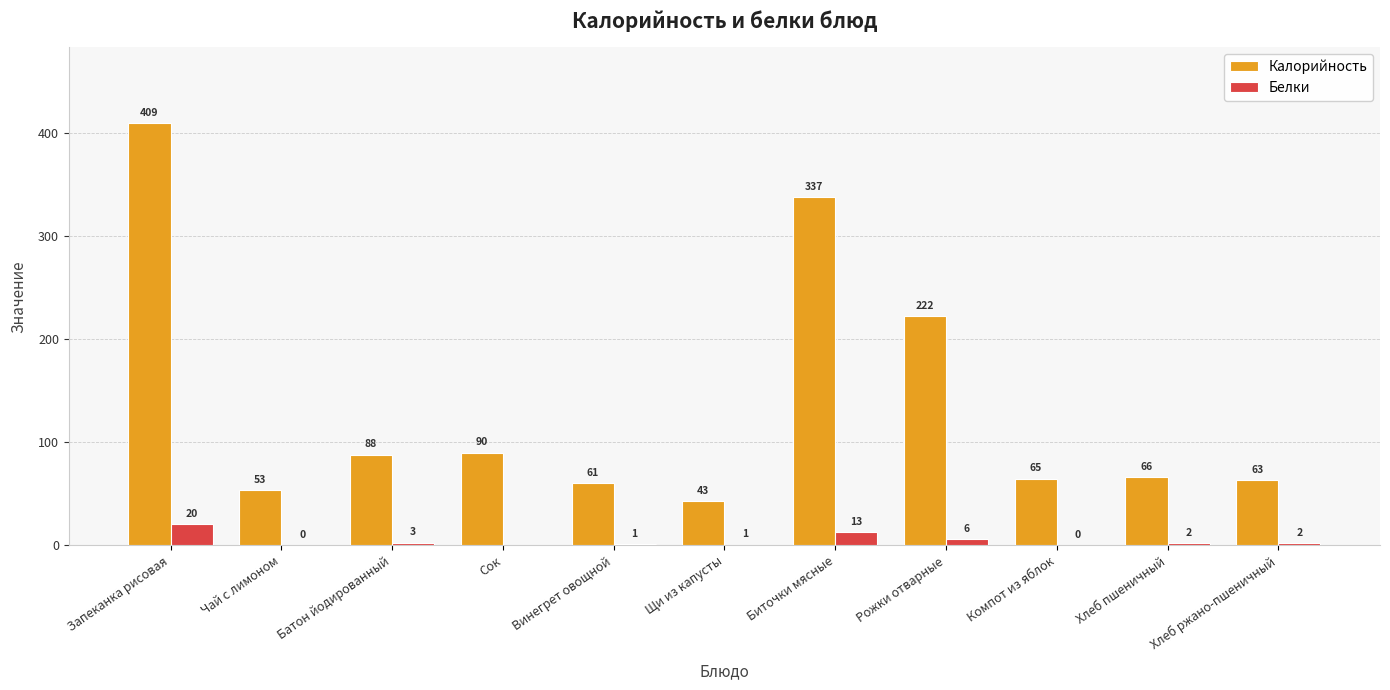

What is the label of the 9th bar from the left?

Компот из яблок